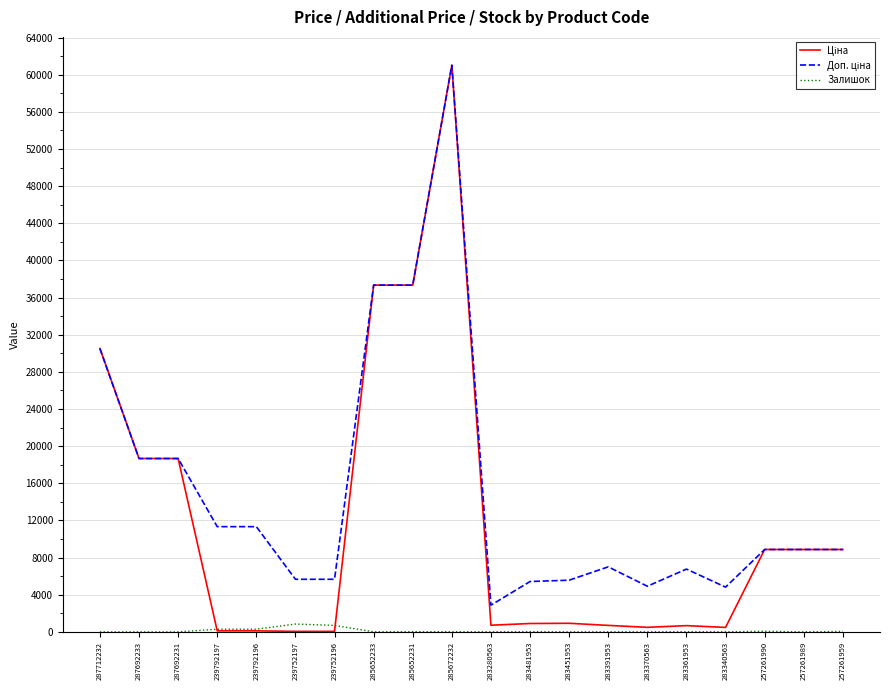

At which category is the sum across all series the highest?

285672232